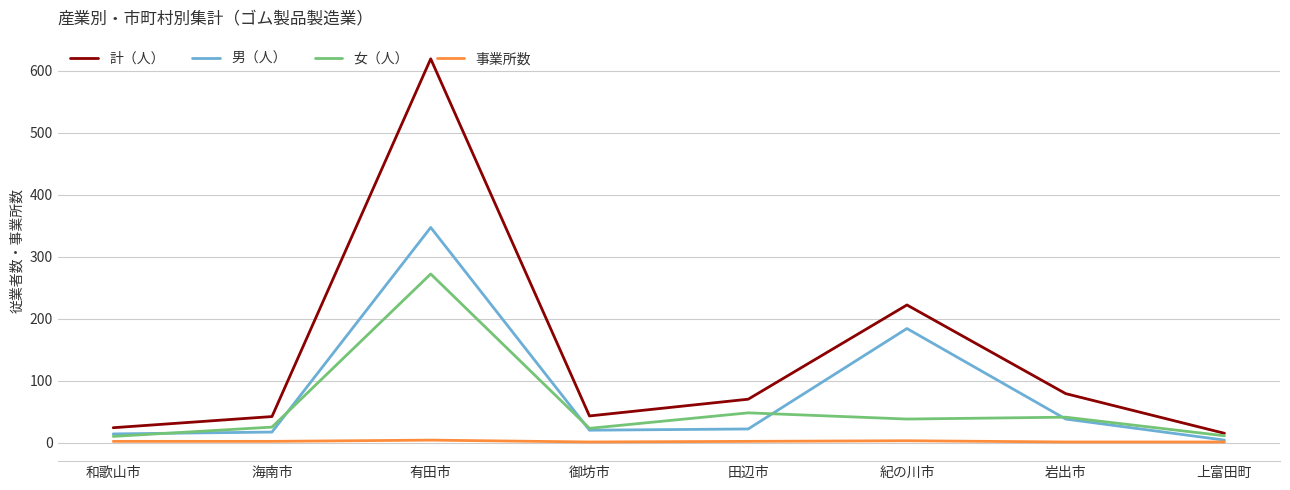

Where does the 男（人） series first go above 22?

有田市